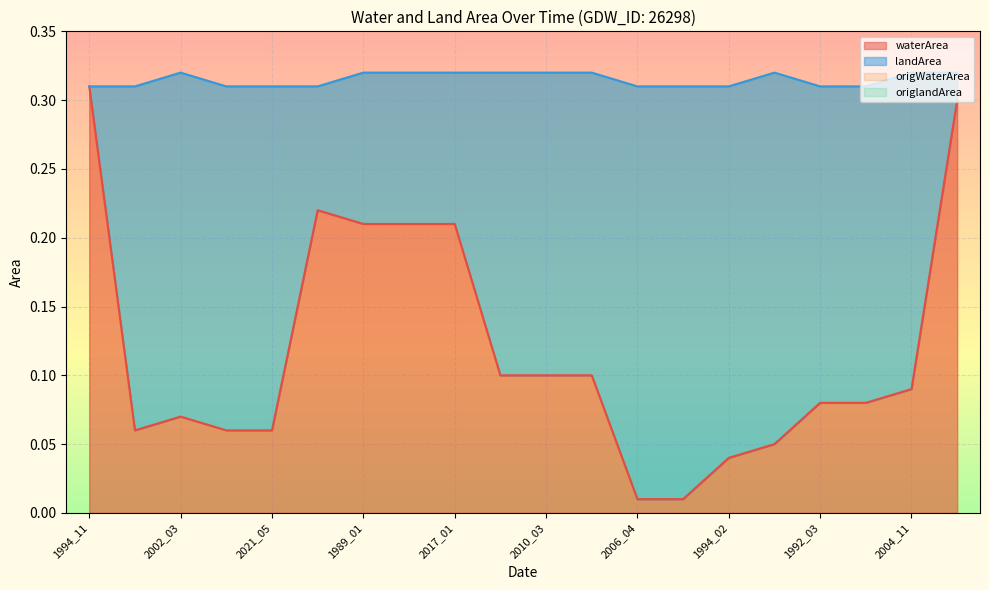

True or false: landArea and origlandArea cross at least once.

False